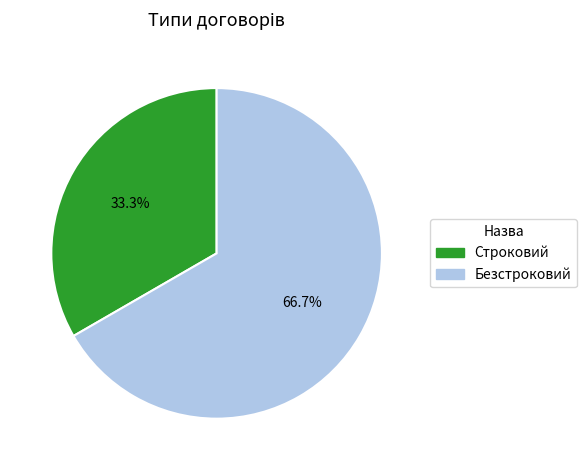

What is the total percentage of Строковий and Безстроковий?

100.0%